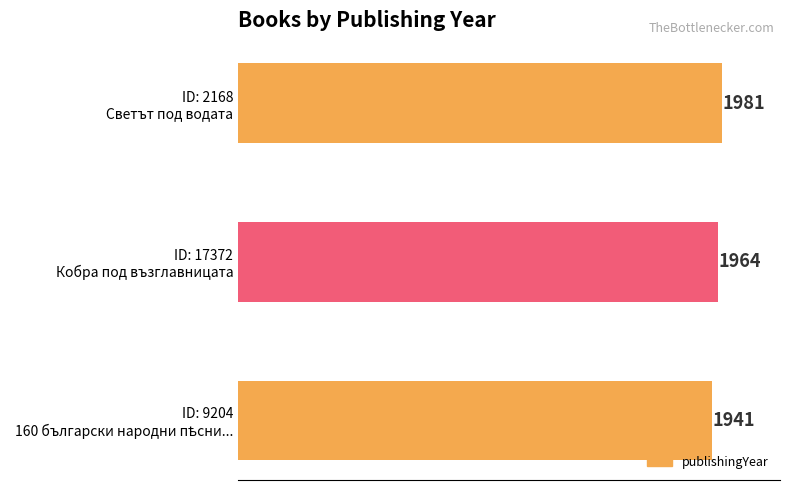

Does the chart contain stacked bars?

No